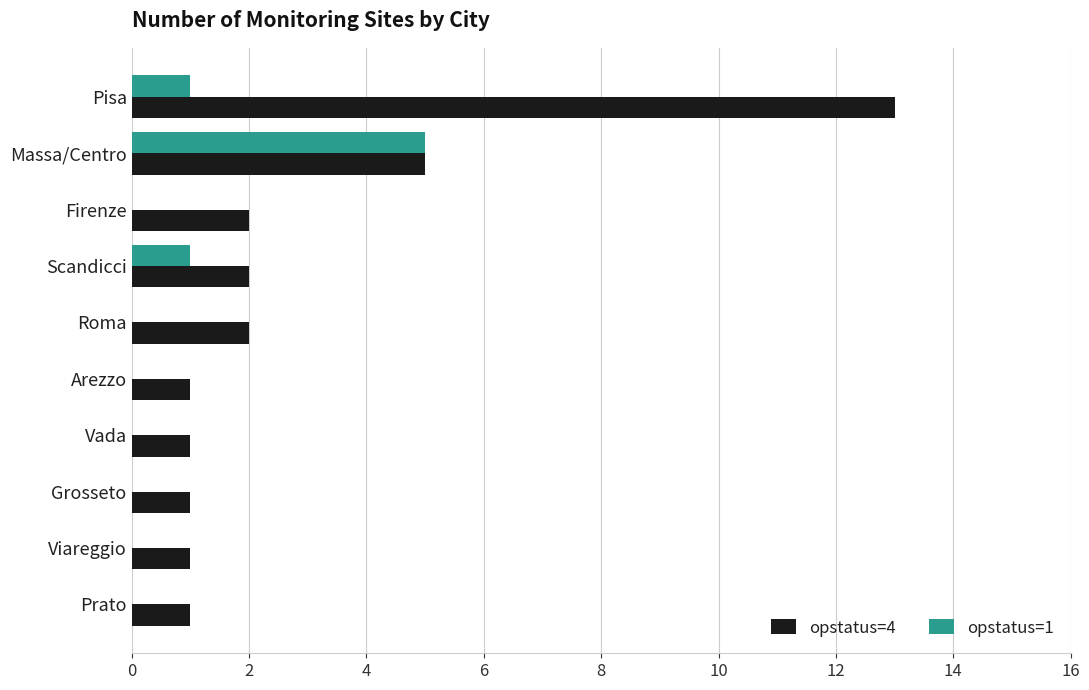

Which series has the largest total across all categories?

opstatus=4